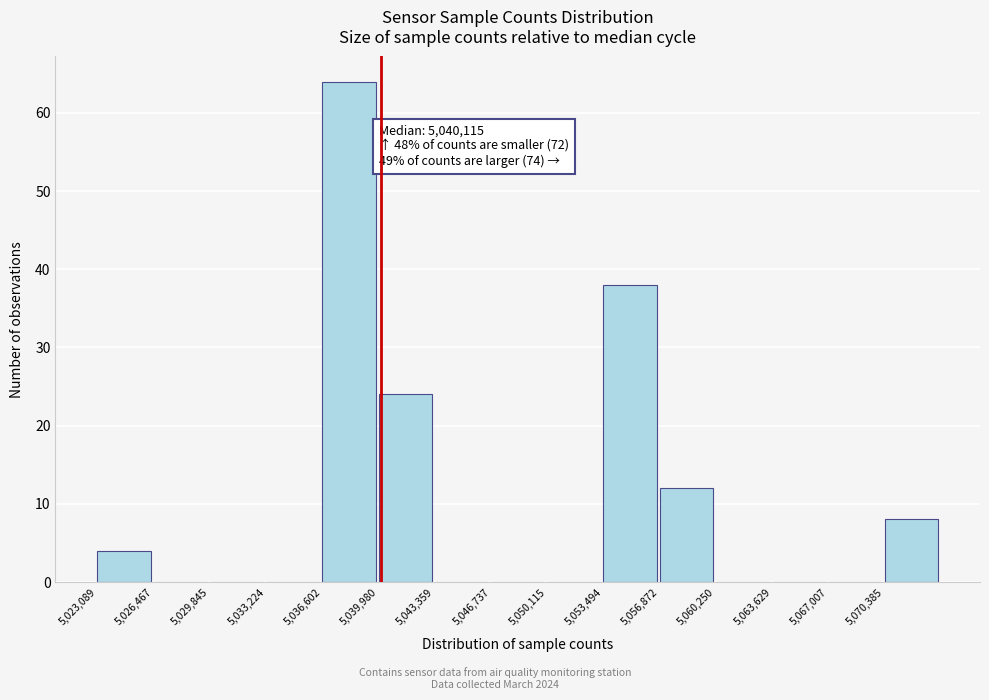

Which range on the x-axis has the tallest bar?

5036500 to 5040000